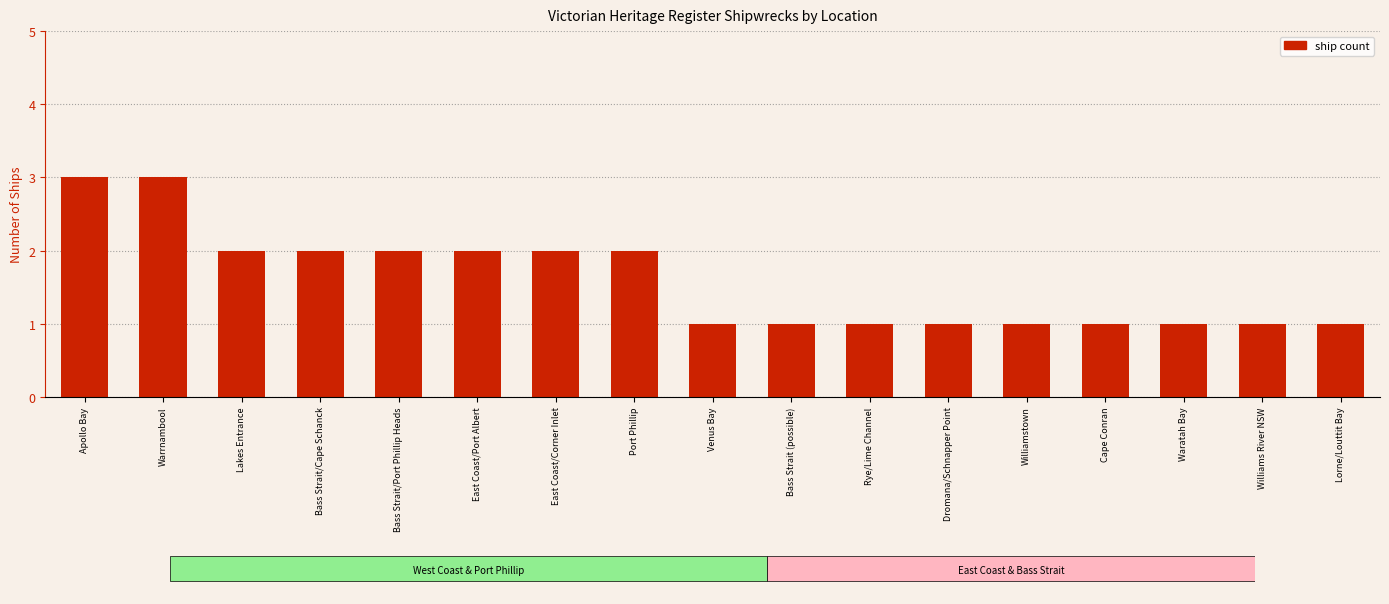

What is the label of the 4th bar from the left?

Bass Strait/Cape Schanck